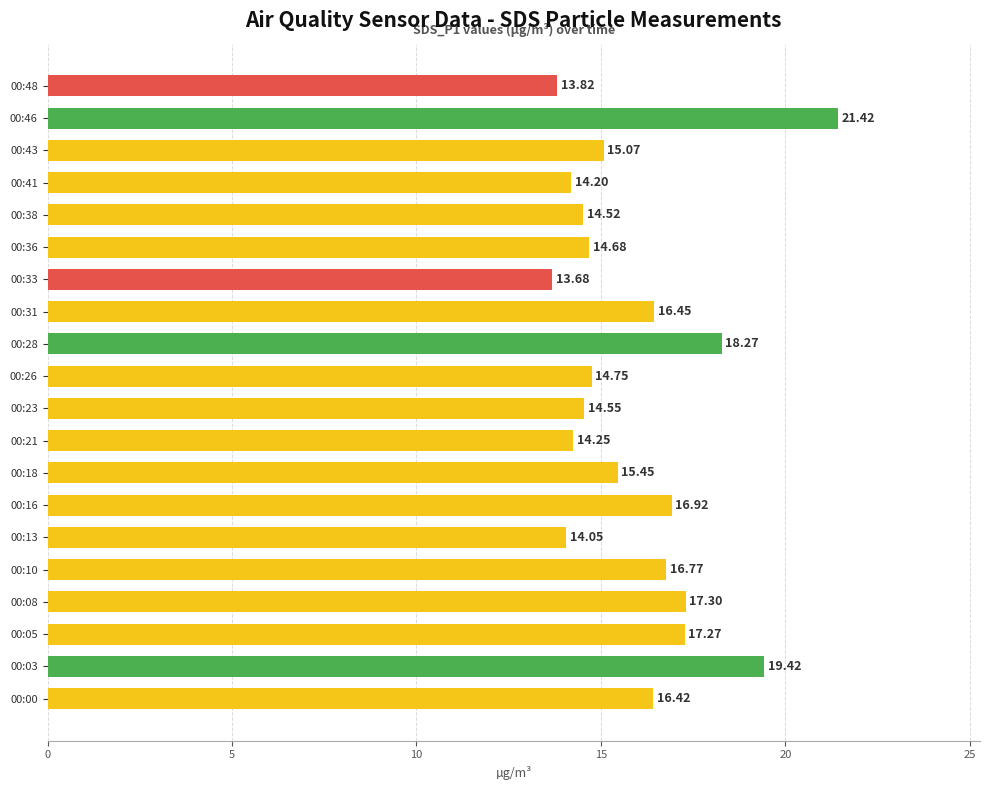

What is the difference between the second highest and second lowest values?

5.6